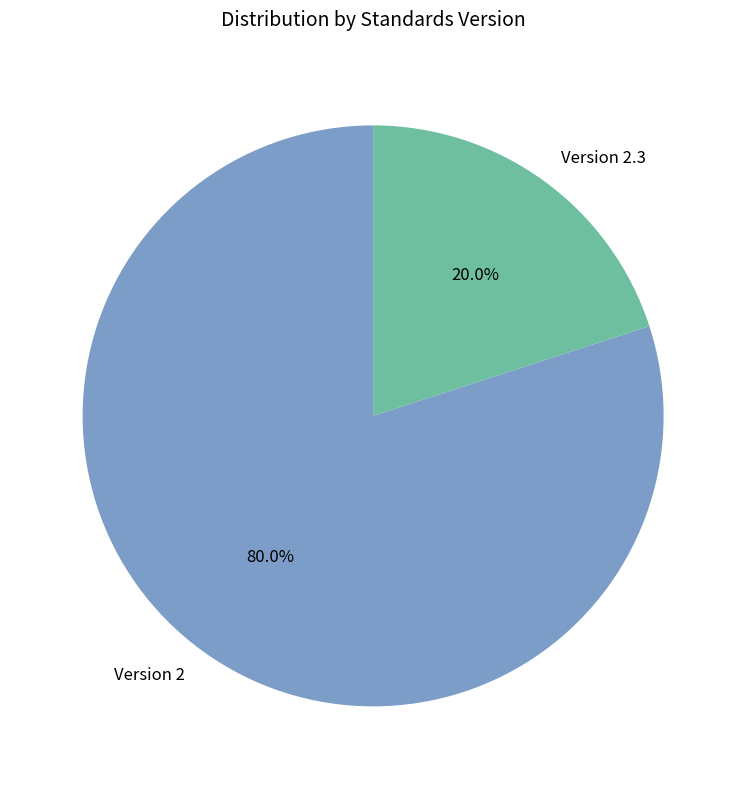

How much of the chart is everything except Version 2.3?

80.0%